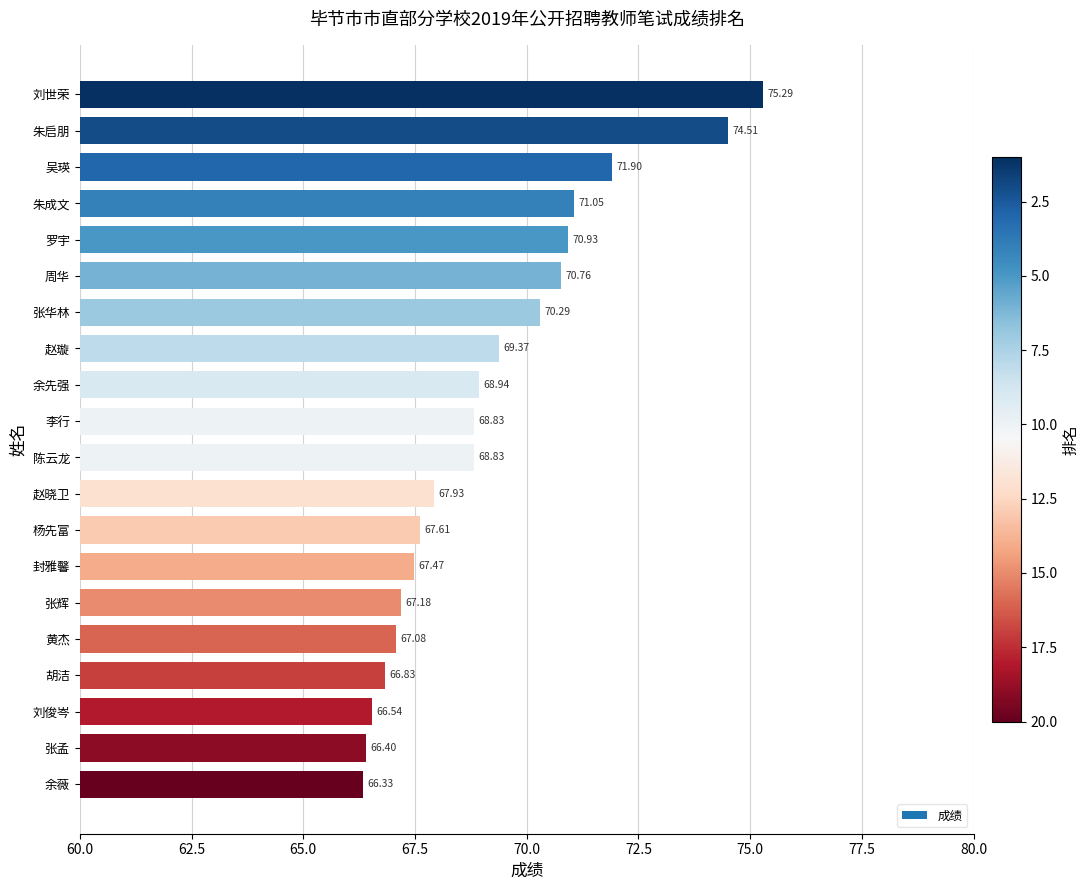

Read the value at 张辉.

67.2